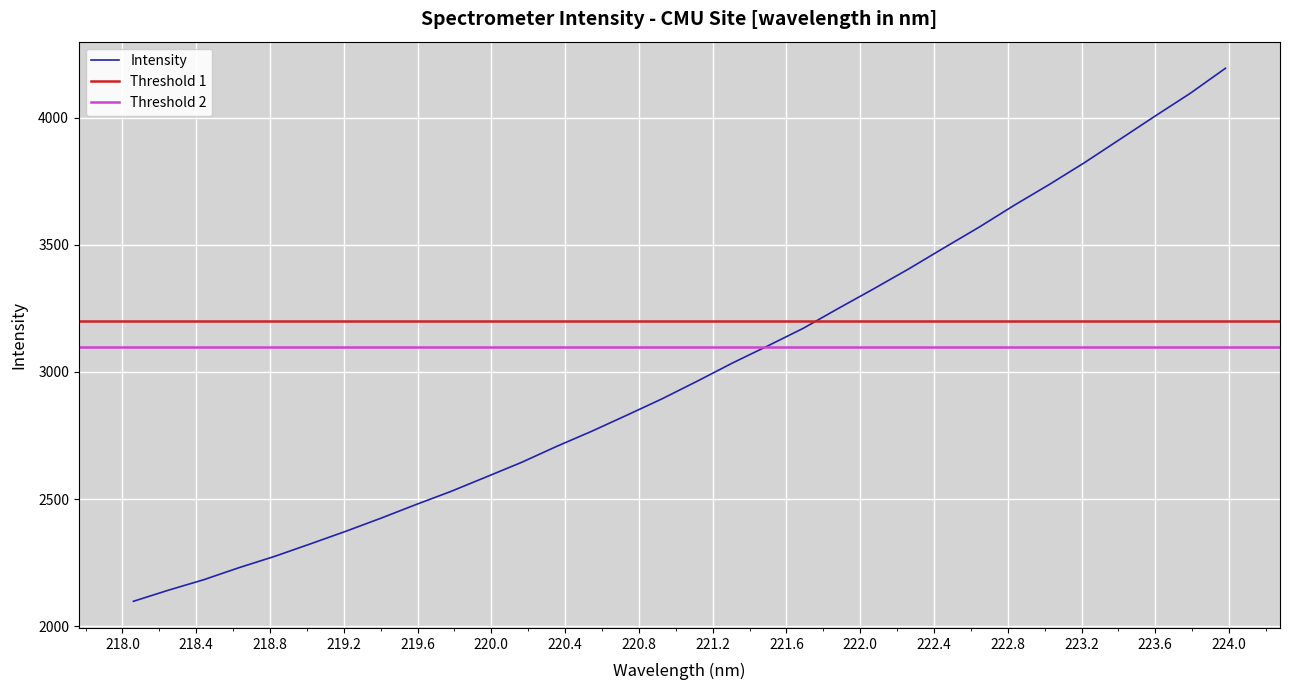

Does the chart display data point markers on the line(s)?

No